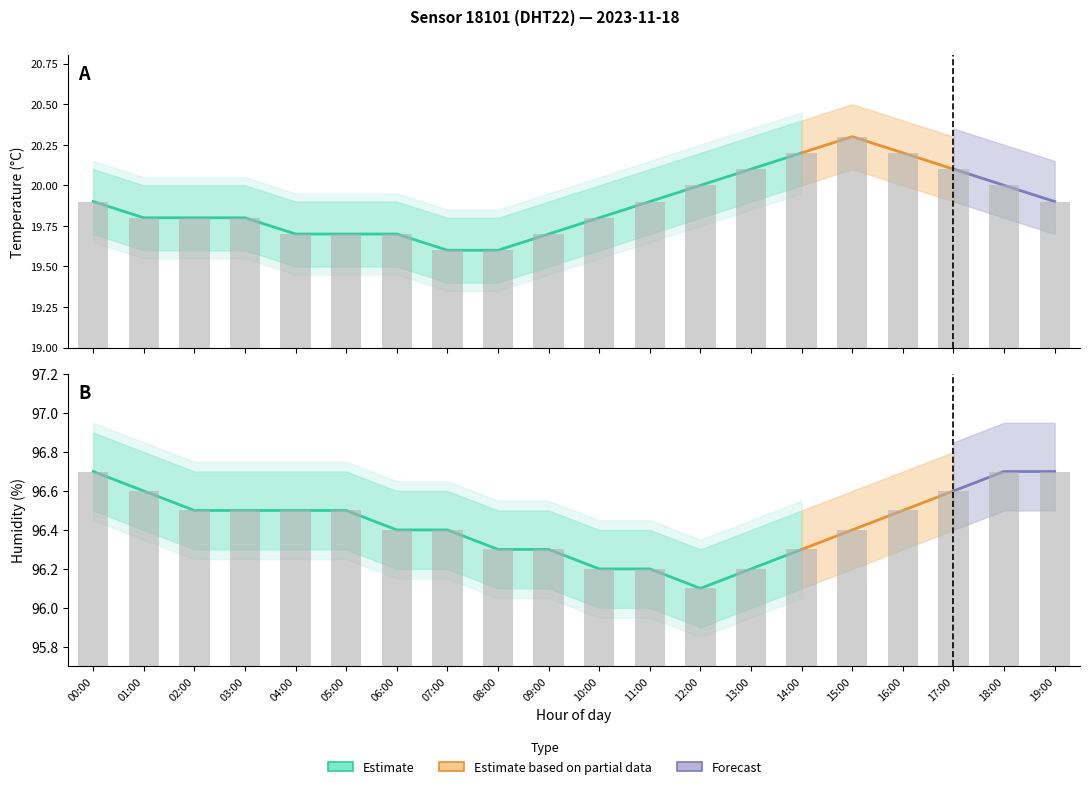

What is the minimum value shown in the chart?

19.4